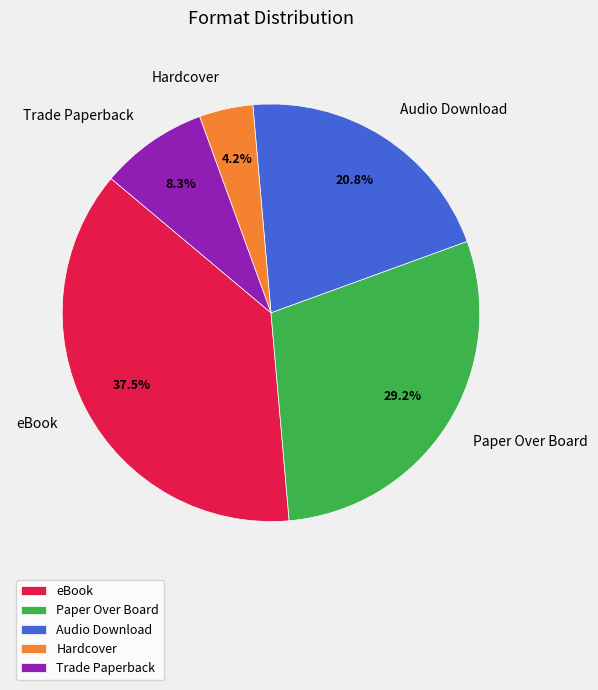

Which slice is the largest?

eBook